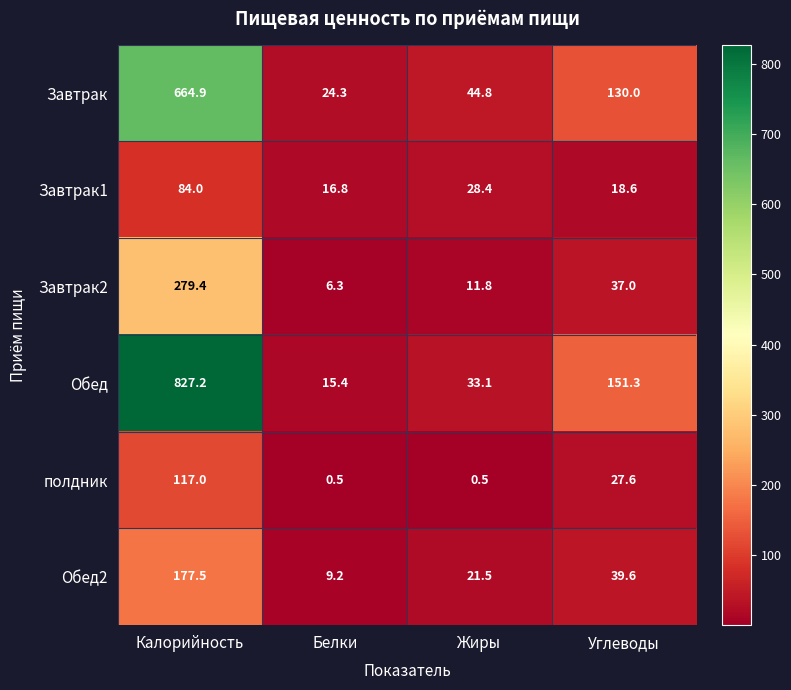

Which series has the largest total across all categories?

Обед